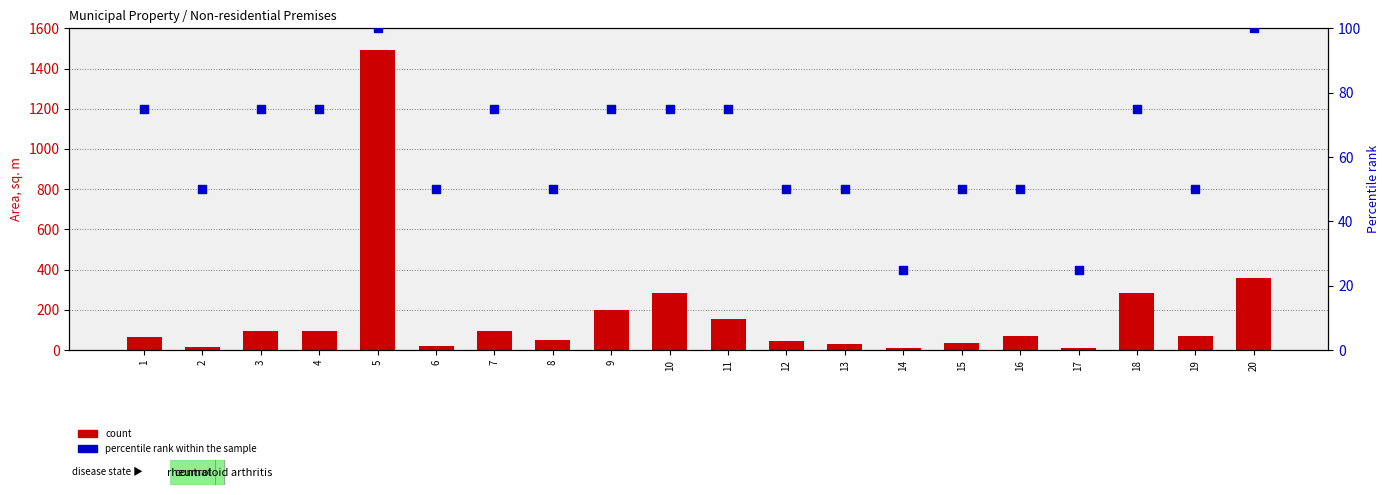

Which series contains the lowest Y value?

count